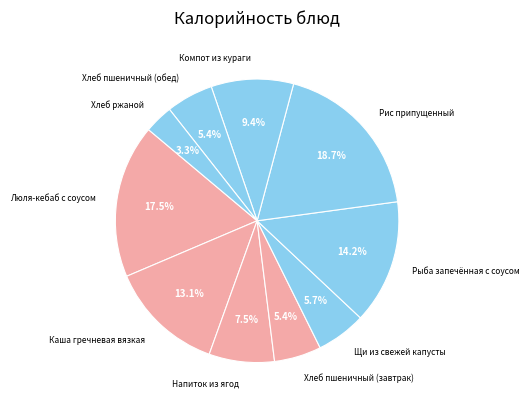

Count the number of slices in the pie.

10